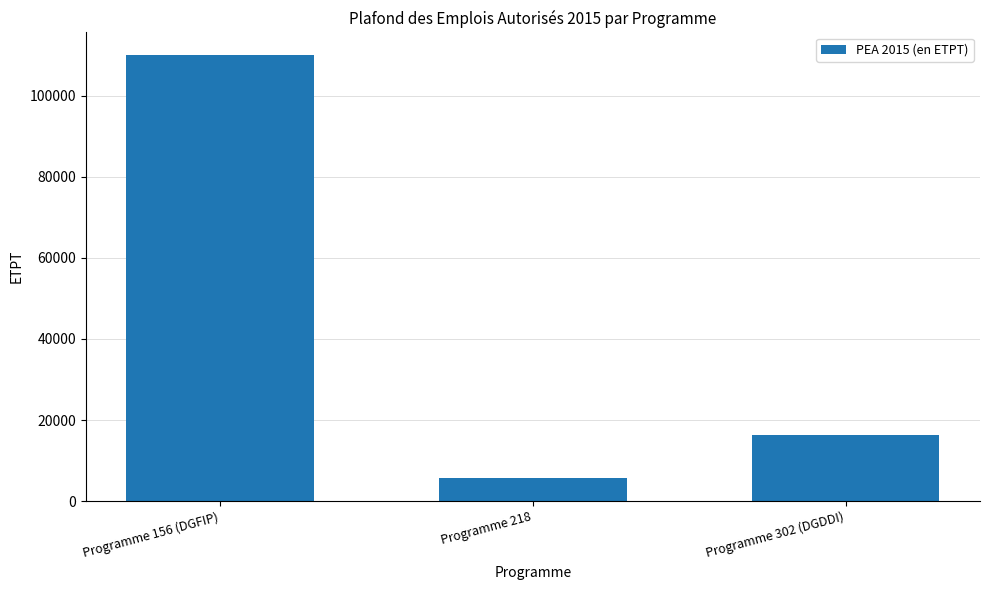

Approximately how many times larger is the value at Programme 156 (DGFIP) compared to Programme 218?

19.2